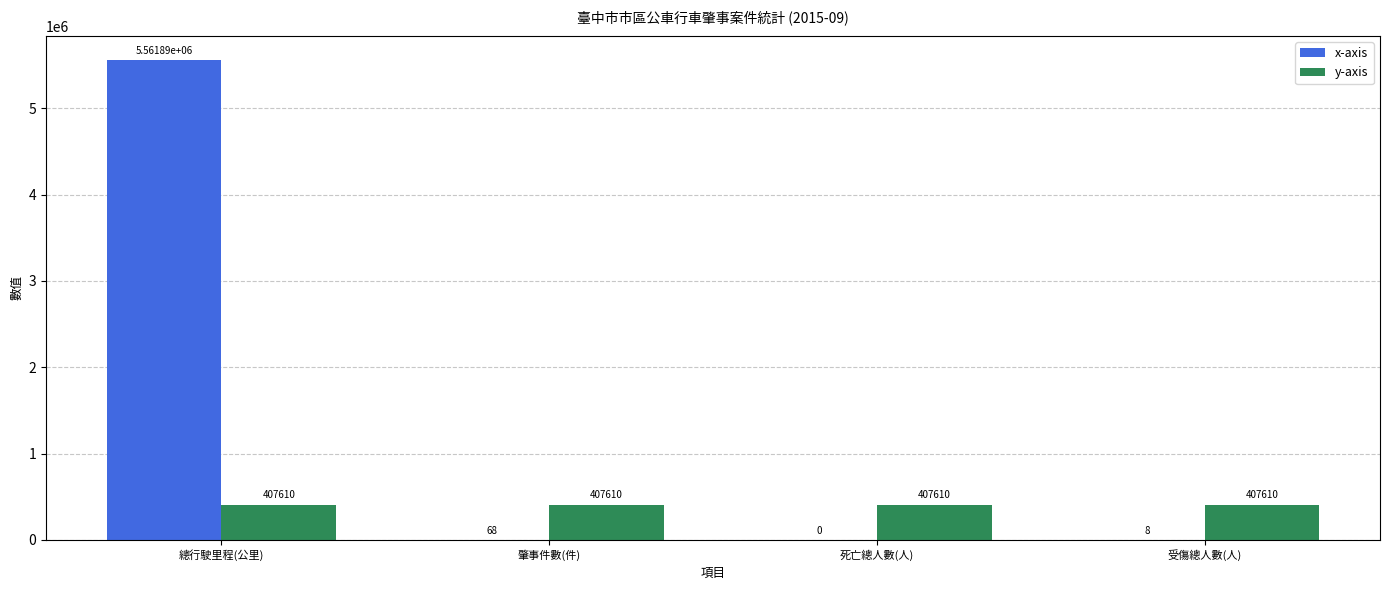

What value does the y-axis series have at 總行駛里程(公里)?

407610.0